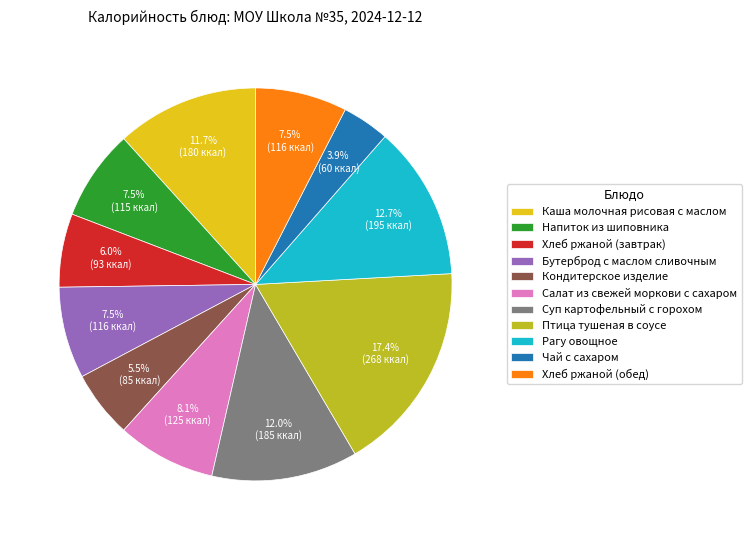

Approximately how many times larger is the value at Рагу овощное compared to Кондитерское изделие?

2.3